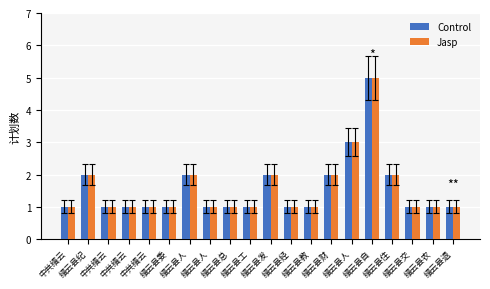

What is the difference between the maximum and second lowest values in the Control series?

4